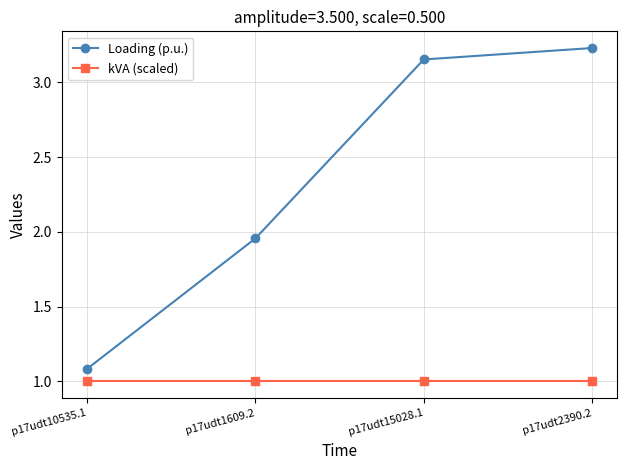

The Loading (p.u.) series shows 1.1 at p17udt10535.1. True or false?

True